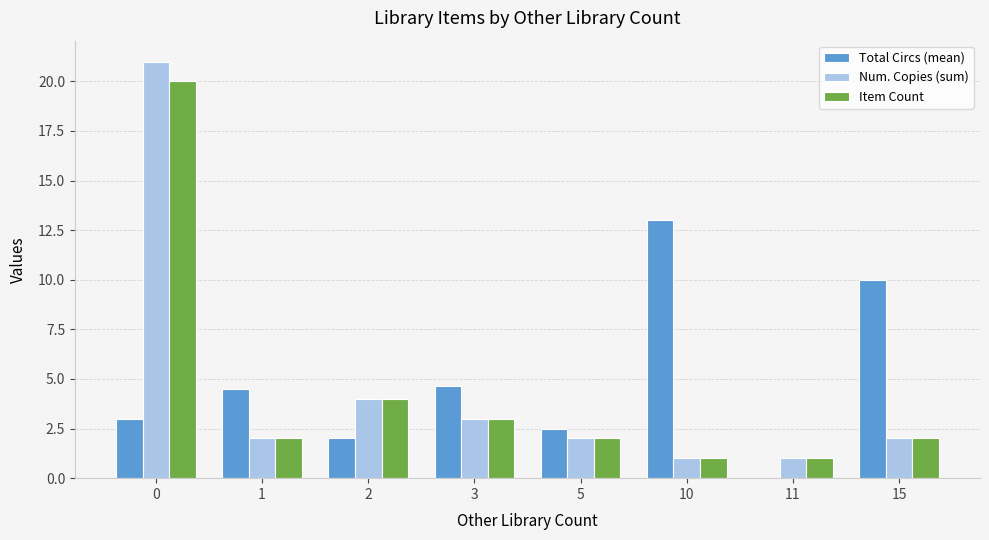

Count the number of data series in this chart.

3